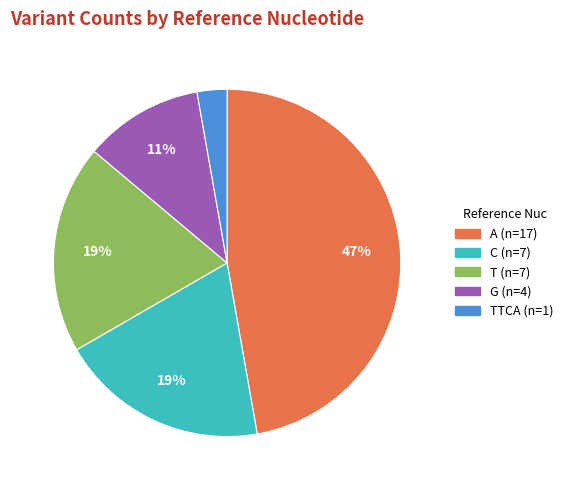

To the nearest percent, what is the difference between the largest and smallest slice percentages?

44%